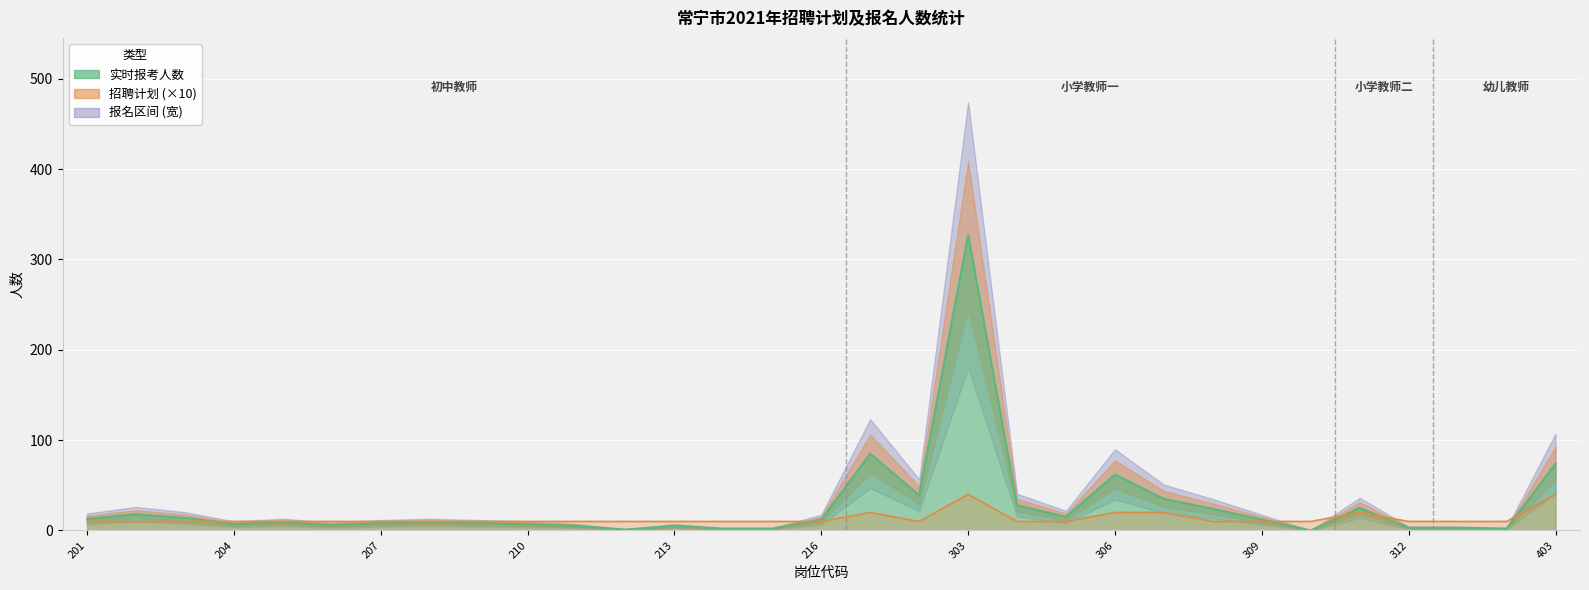

What is the value of the 实时报考人数 point at the 3rd from the left?

14